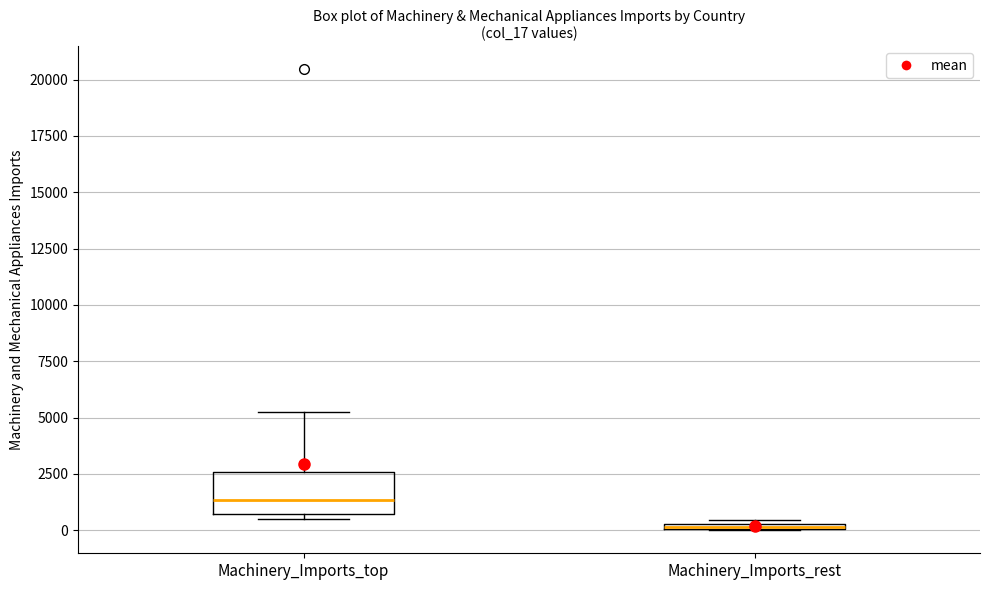

Which box's median line is the highest?

Machinery_Imports_top